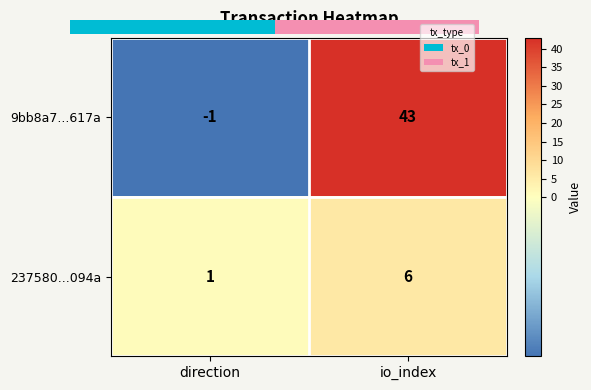

Rank the series by their average value, from lowest to highest.

237580...094a, 9bb8a7...617a